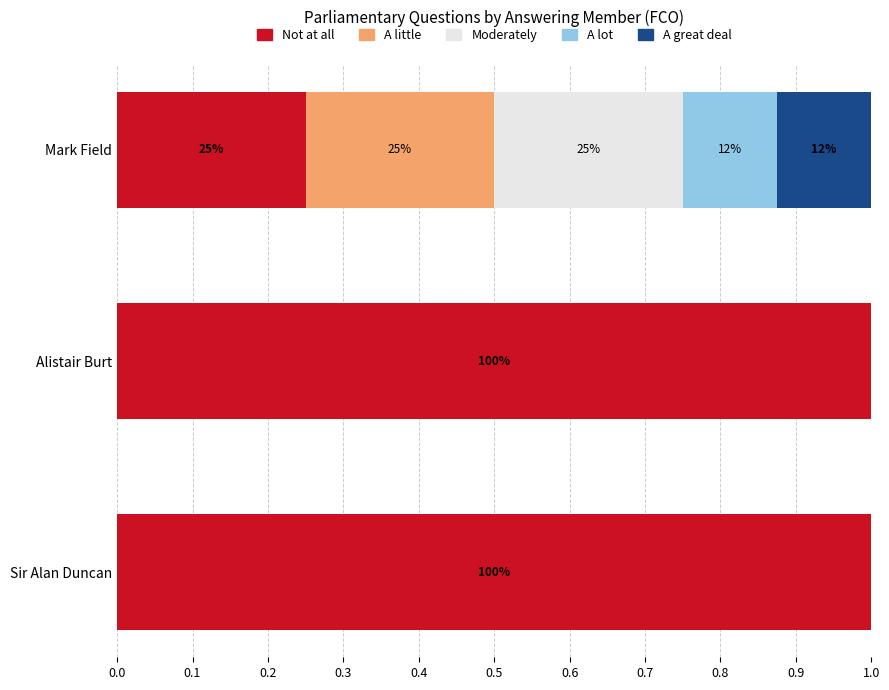

What is the total value across all series at Alistair Burt?

1.0